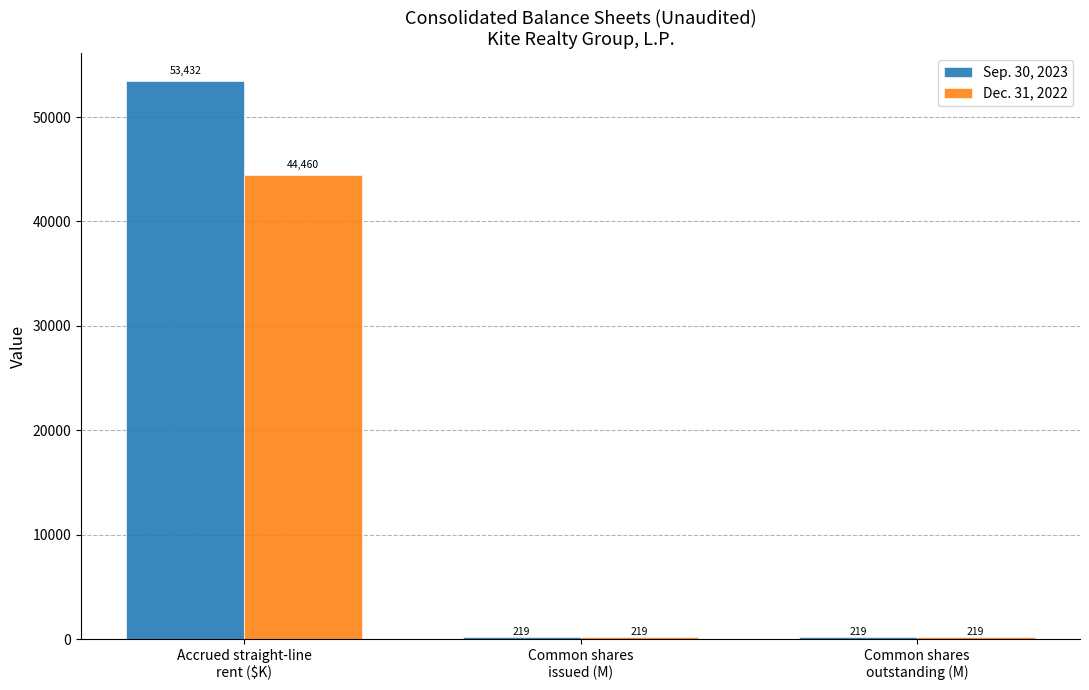

How many bars are there in total?

6